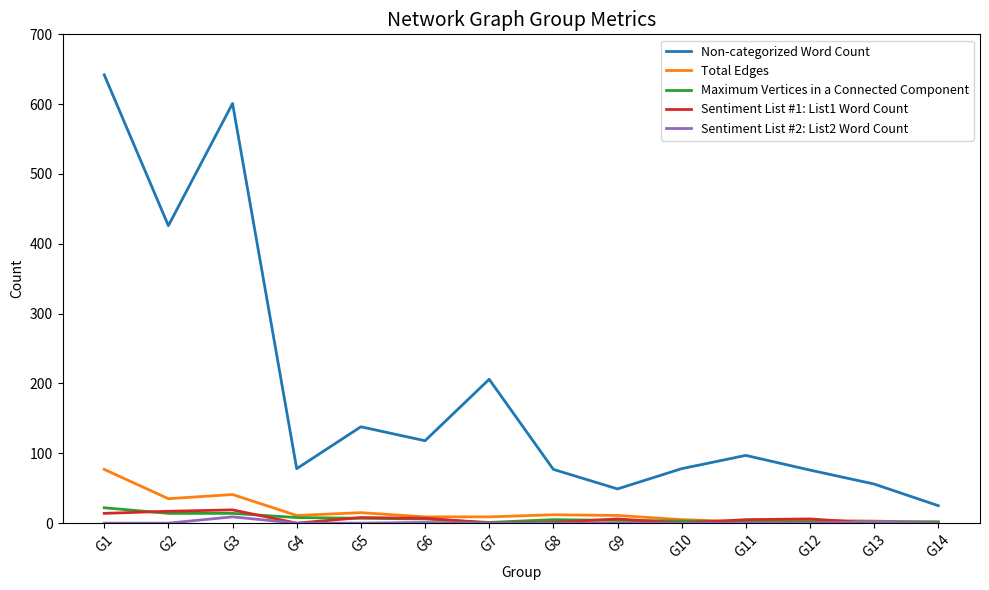

What is the maximum value shown in the chart?

642